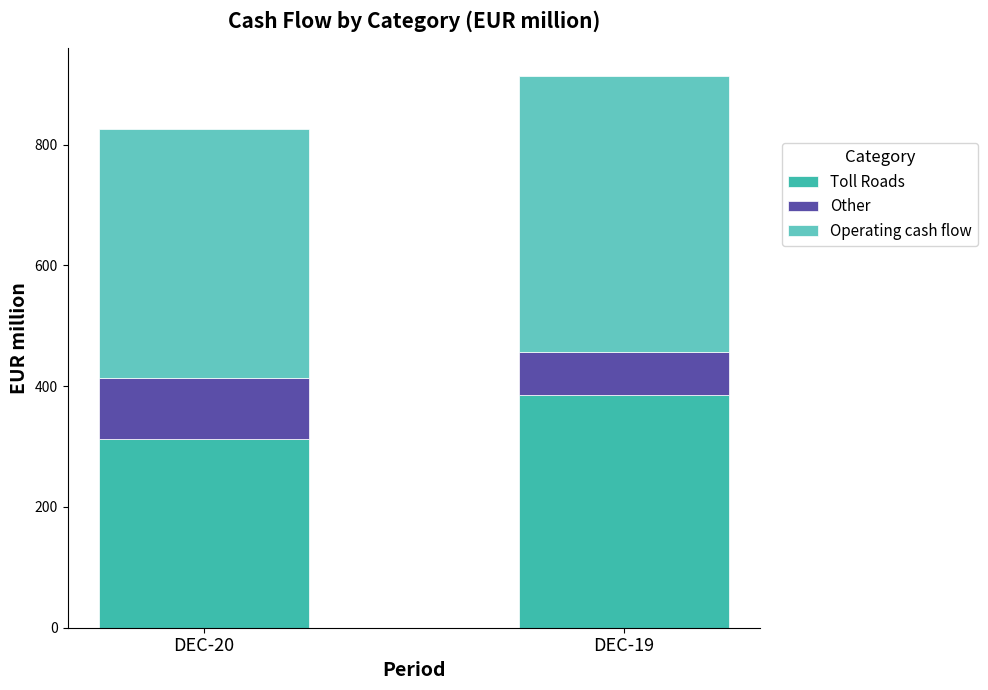

Reading left to right, list the values for the Toll Roads series.

DEC-20=313	DEC-19=386